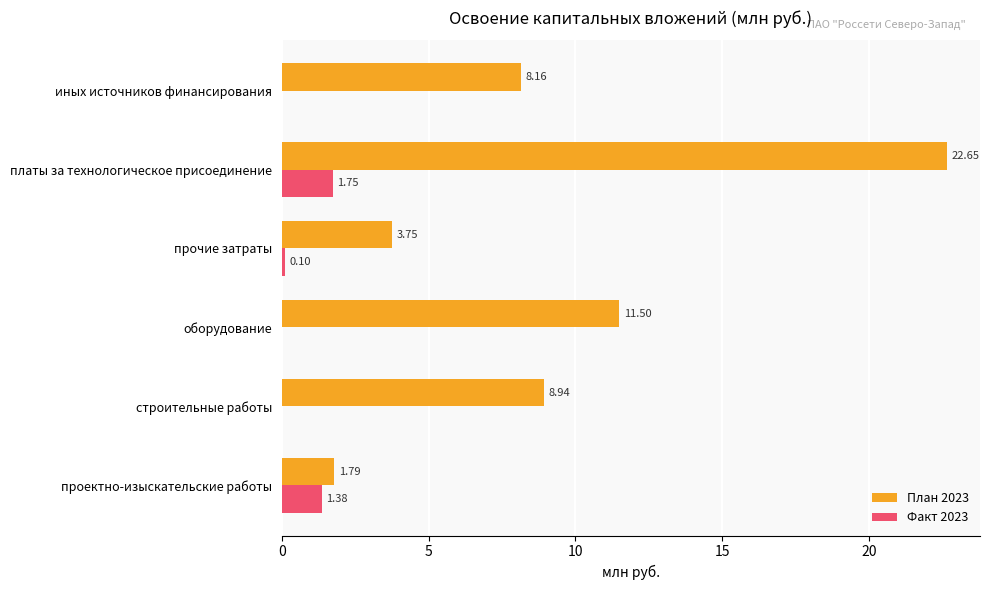

How many categories are shown in the chart?

6